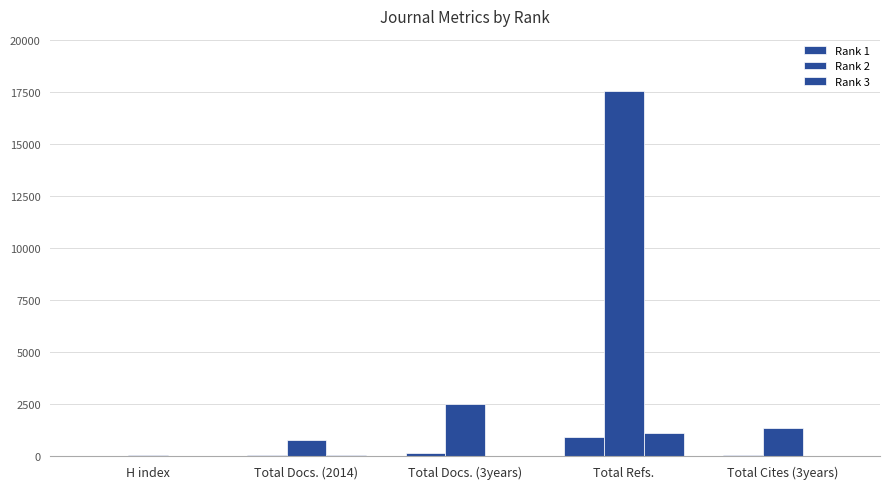

Are the bars horizontal?

No